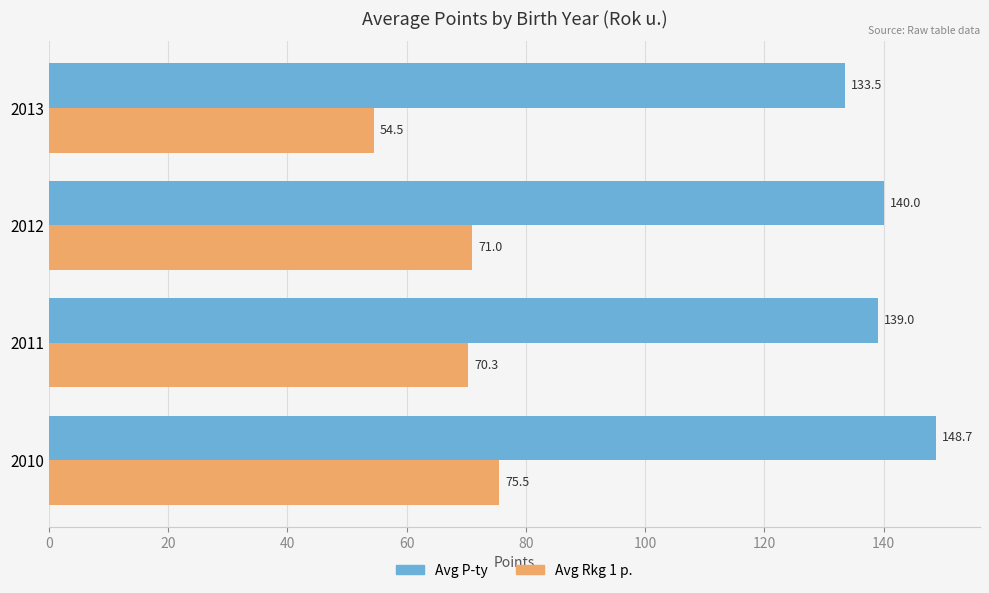

How many series are shown in this chart?

2